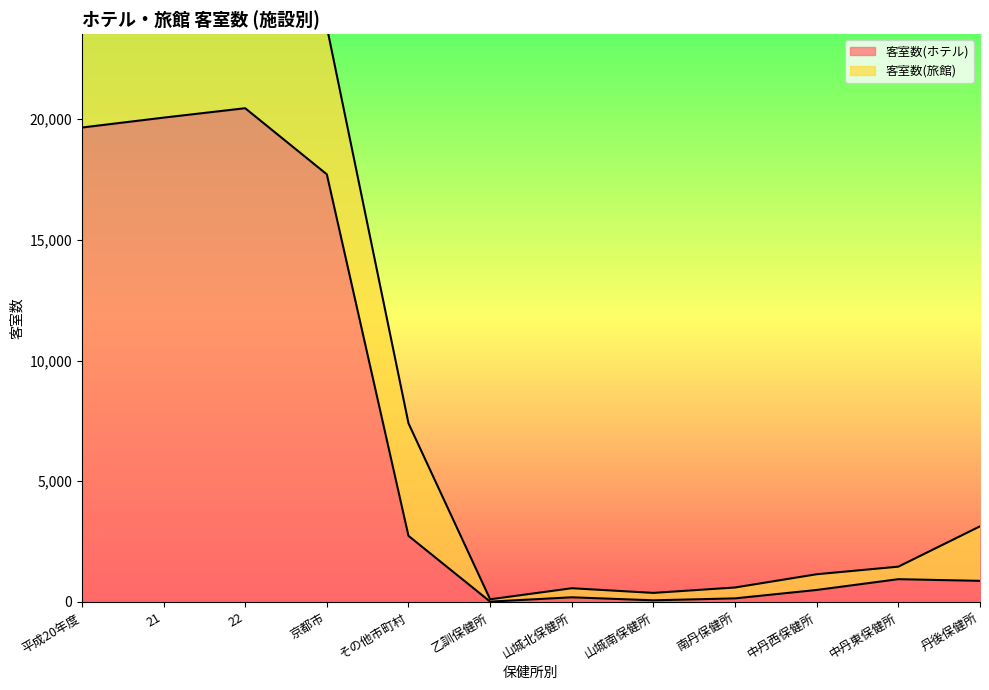

At which category does the chart reach its minimum across all series?

乙訓保健所